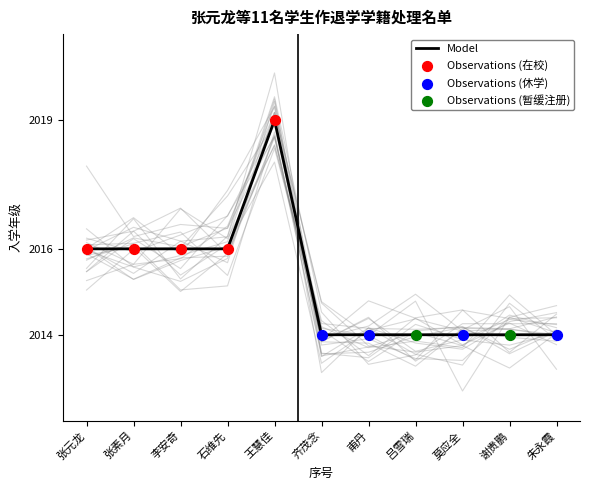

What is the ratio of the value at 朱永霞 to the value at 王慧佳?

1.0